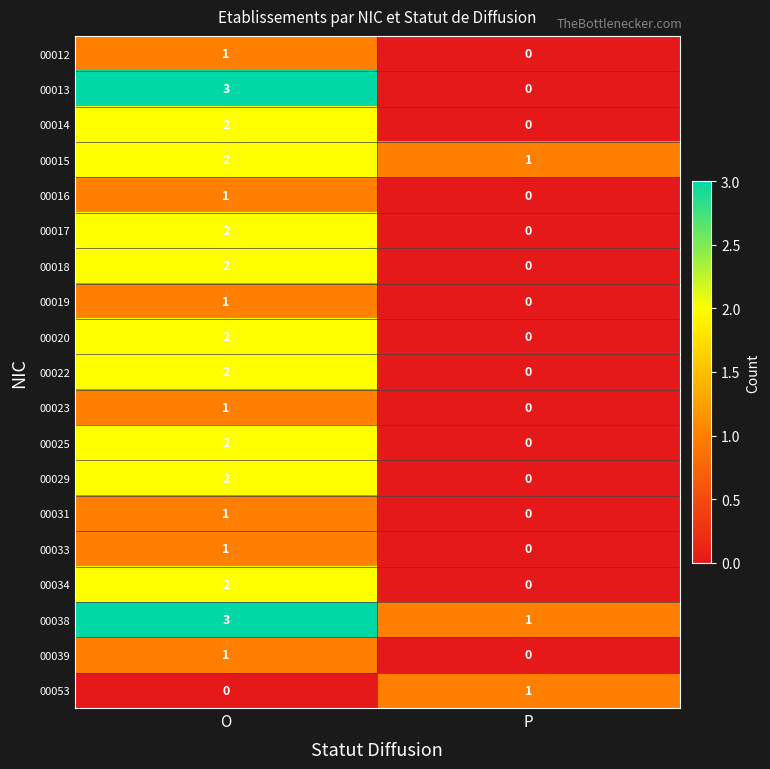

The value of 00029 at O is 4. True or false?

False